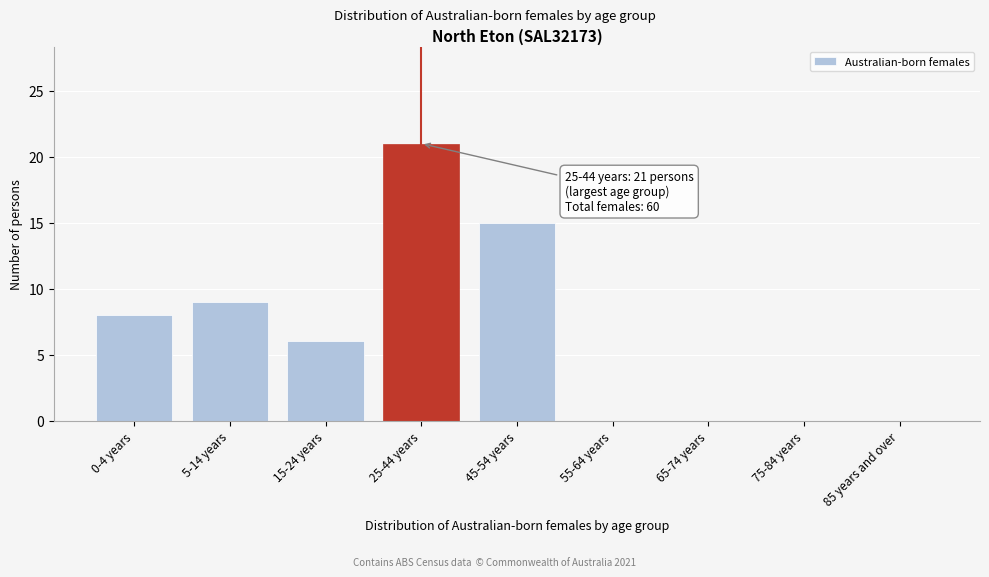

Reading left to right, what are all the values shown in this chart?

0-4 years=8	5-14 years=9	15-24 years=6	25-44 years=21	45-54 years=15	55-64 years=0	65-74 years=0	75-84 years=0	85 years and over=0